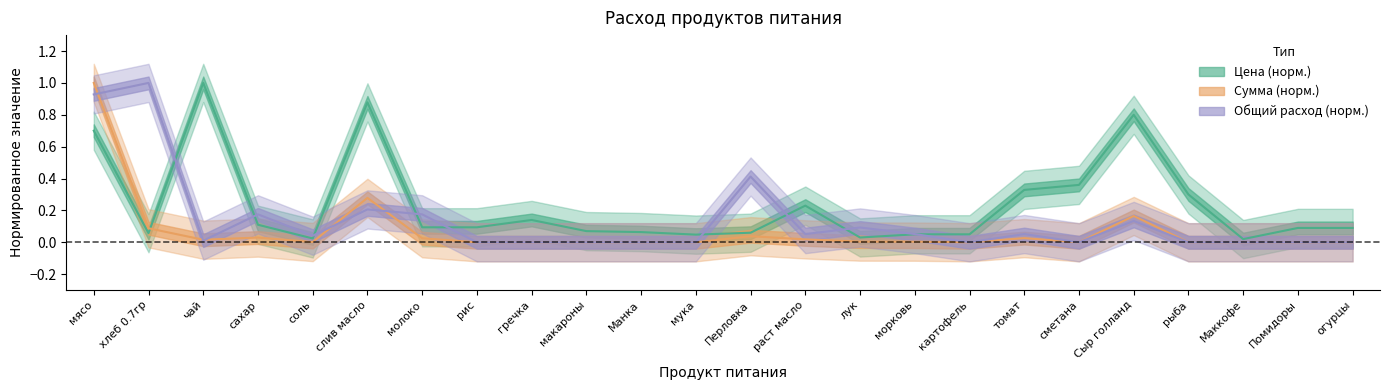

Does the chart display data point markers on the line(s)?

No